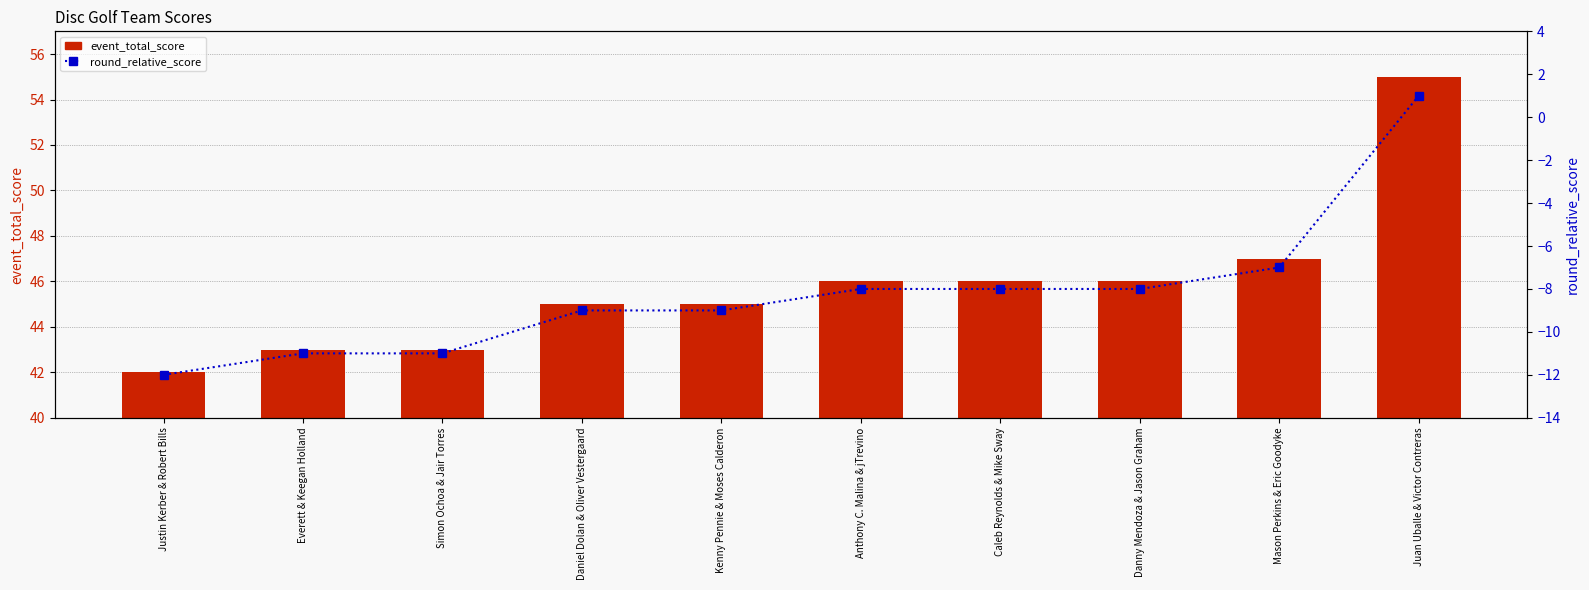

Is the value of round_relative_score at Juan Uballe & Victor Contreras greater than the value of event_total_score at Danny Mendoza & Jason Graham?

No